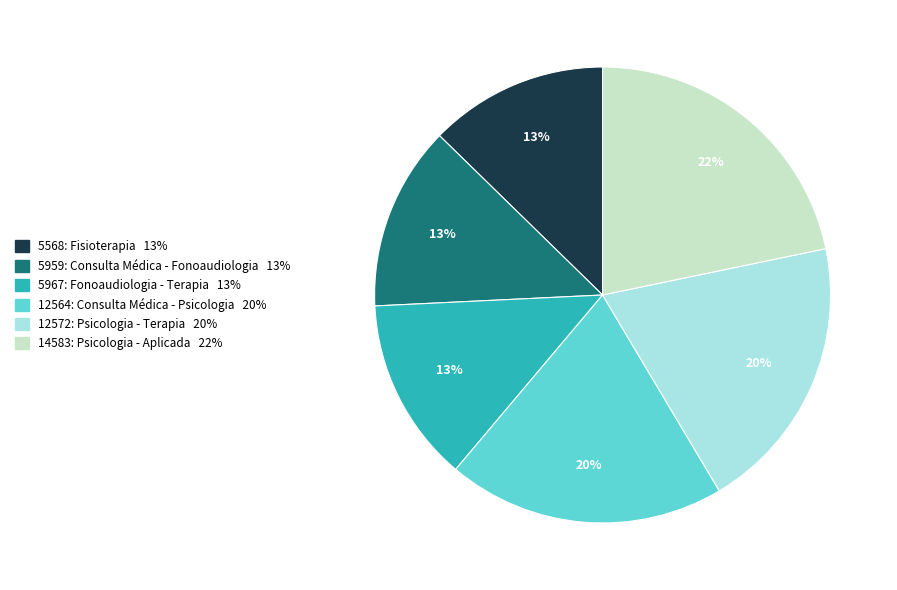

Is it true that 5967: Fonoaudiologia - Terapia is 6% of the pie?

False